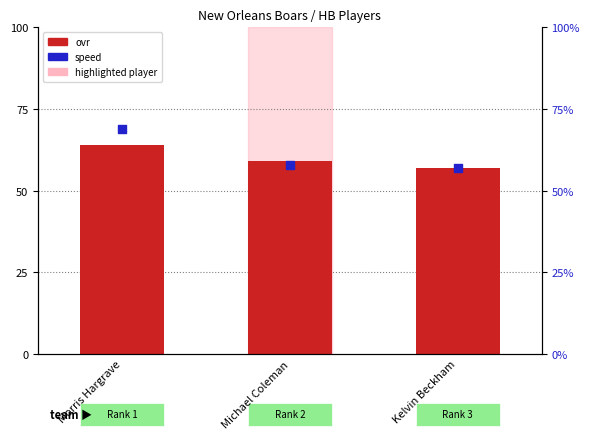

What are all the series names shown in the legend?

ovr, speed